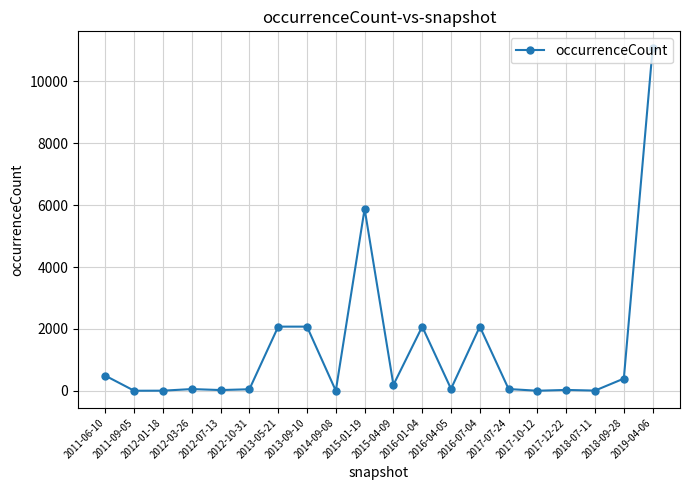

What is the label of the 11th point from the right?

2015-01-19